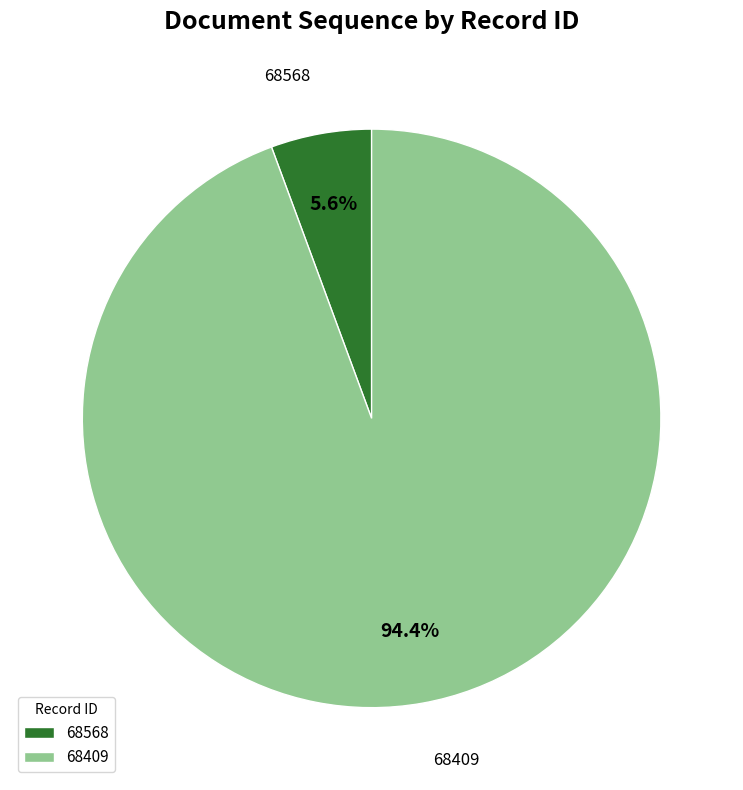

Rank the categories by value from lowest to highest.

68568, 68409